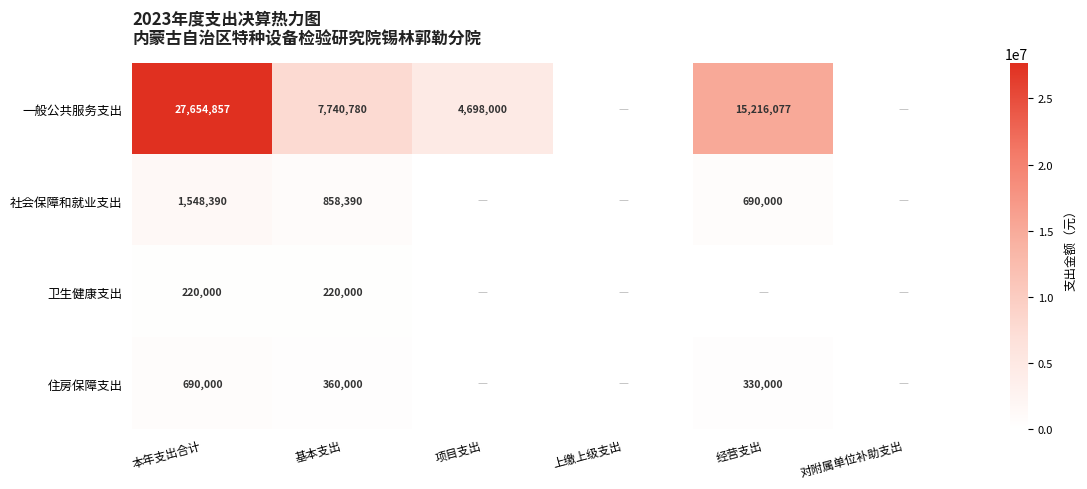

At which category is the sum across all series the highest?

本年支出合计